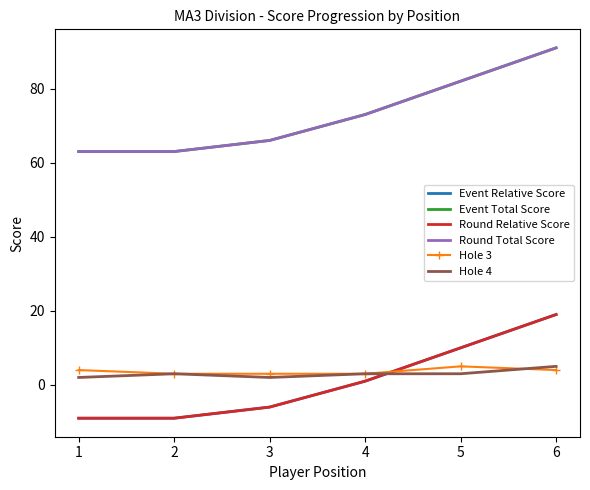

True or false: Round Relative Score has more than 1 points higher than both neighbors.

False